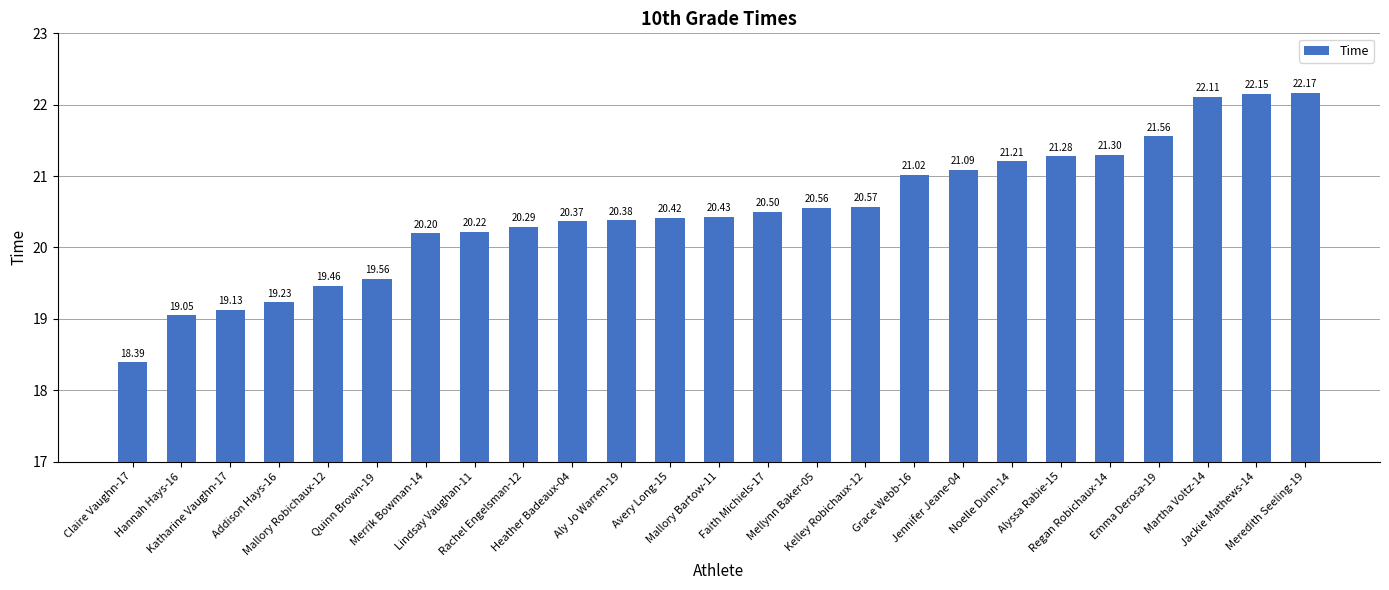

Which has a higher value, Grace Webb-16 or Mallory Robichaux-12?

Grace Webb-16